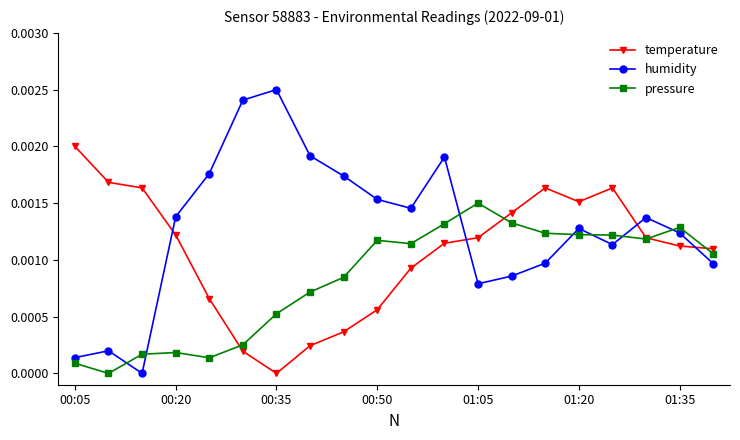

In humidity, how many points are lower than both neighbors (excluding endpoints)?

4